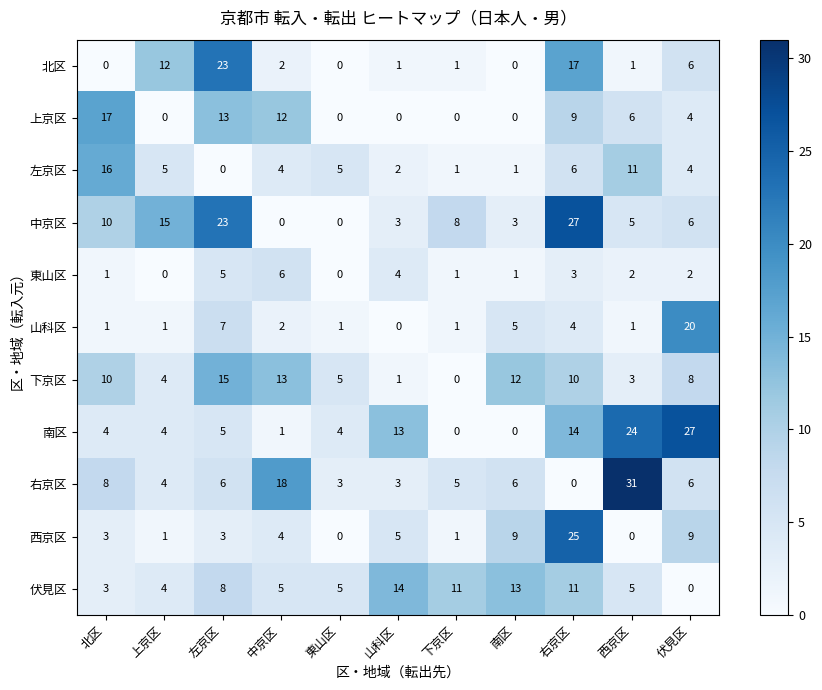

What is the maximum value shown in the chart?

31